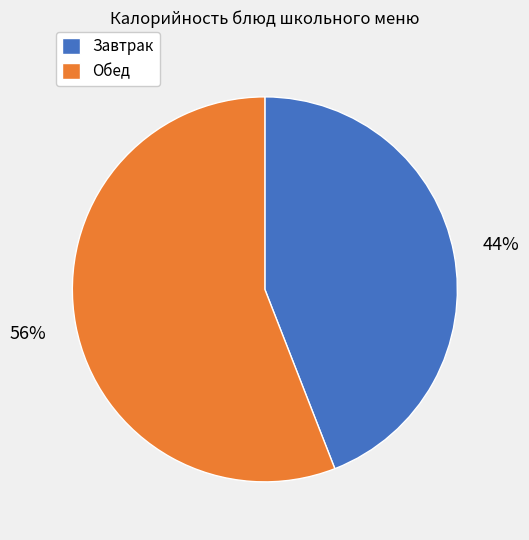

What is the largest slice in the pie chart?

Обед